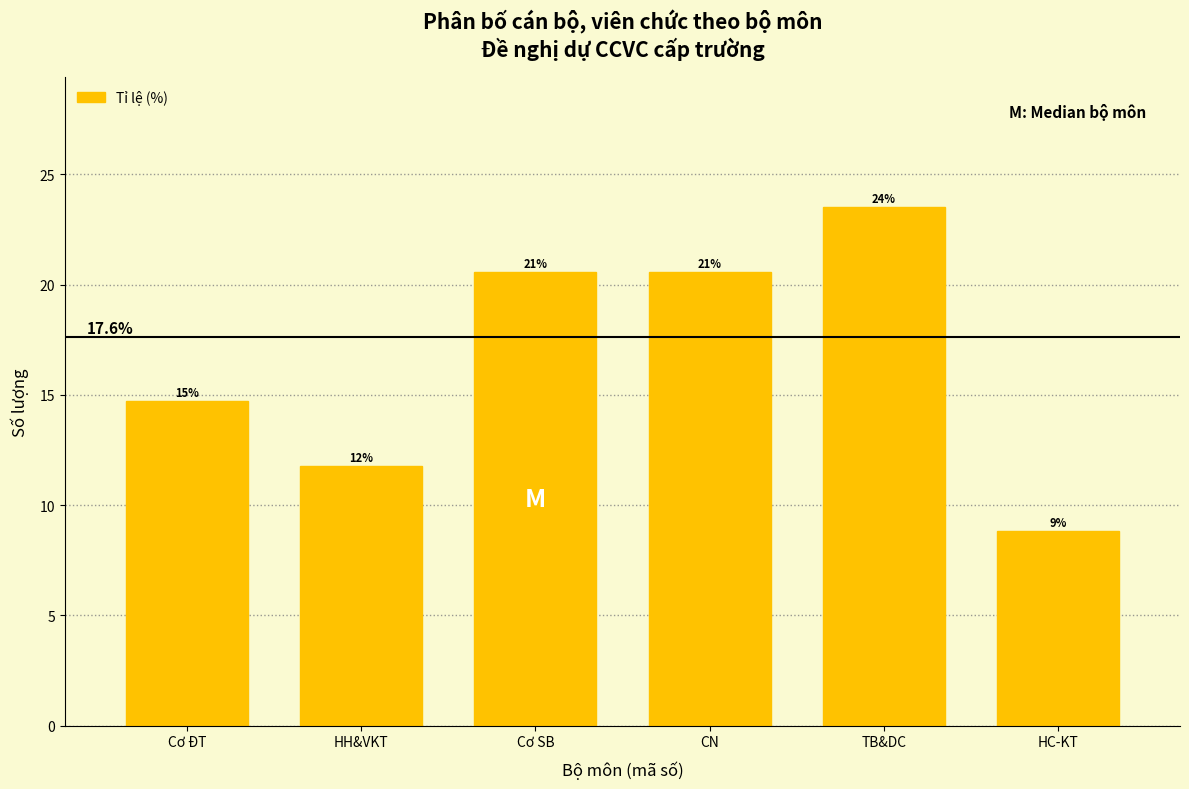

Are the bars horizontal?

No